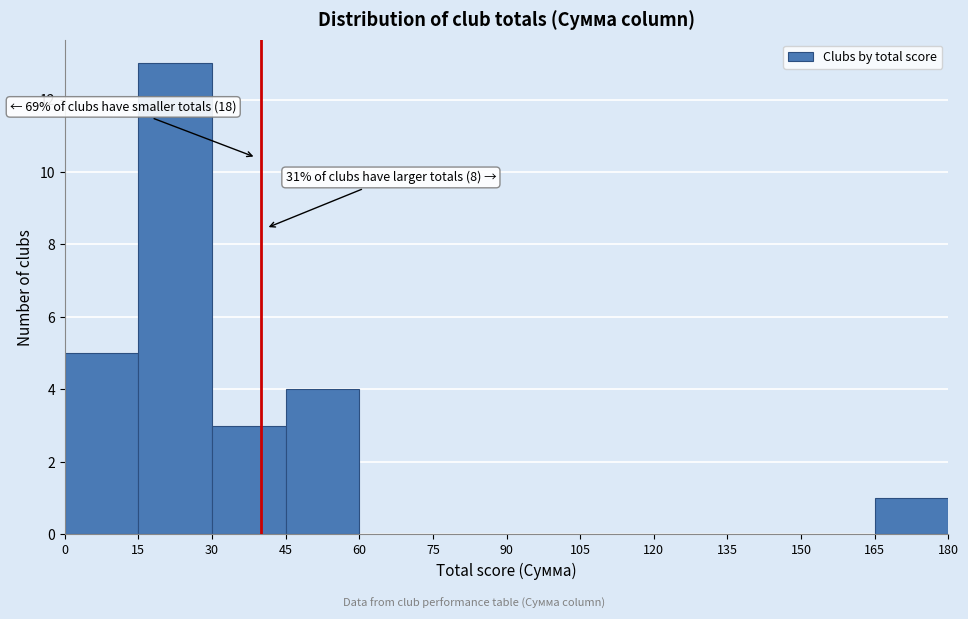

Which range on the x-axis has the tallest bar?

15 to 30